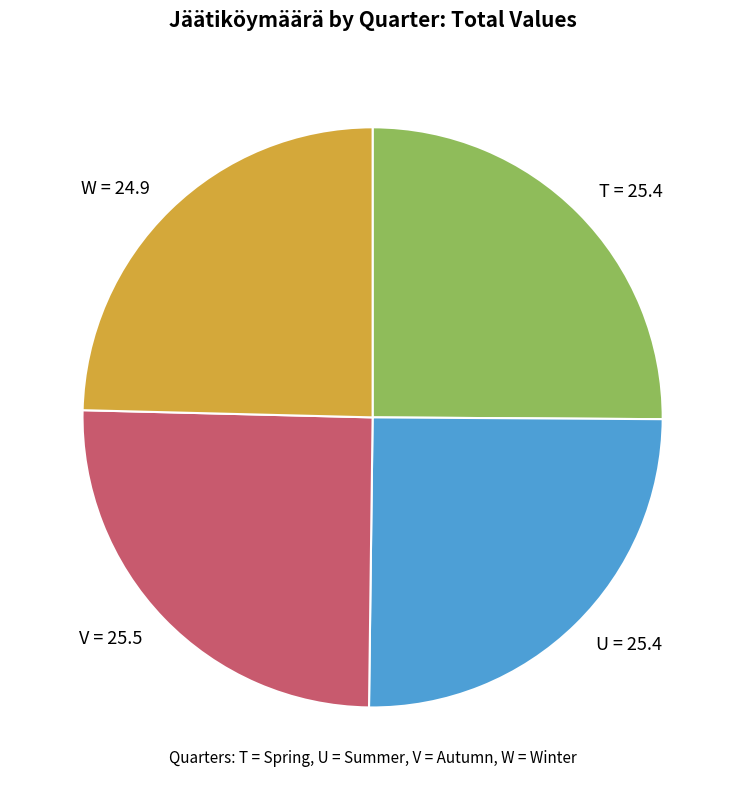

What is the ratio of the value at T to the value at W?

1.0